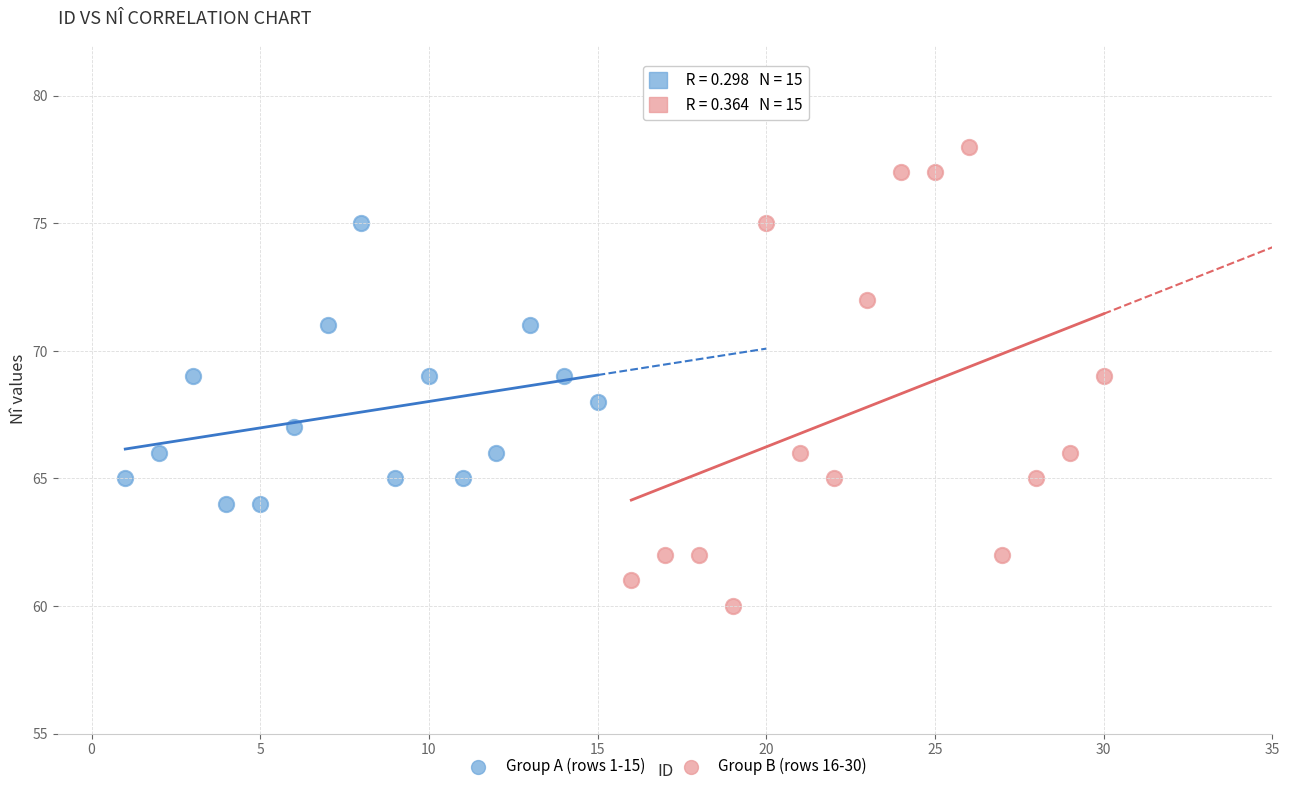

Which series reaches the minimum Y coordinate?

Group B (rows 16-30)